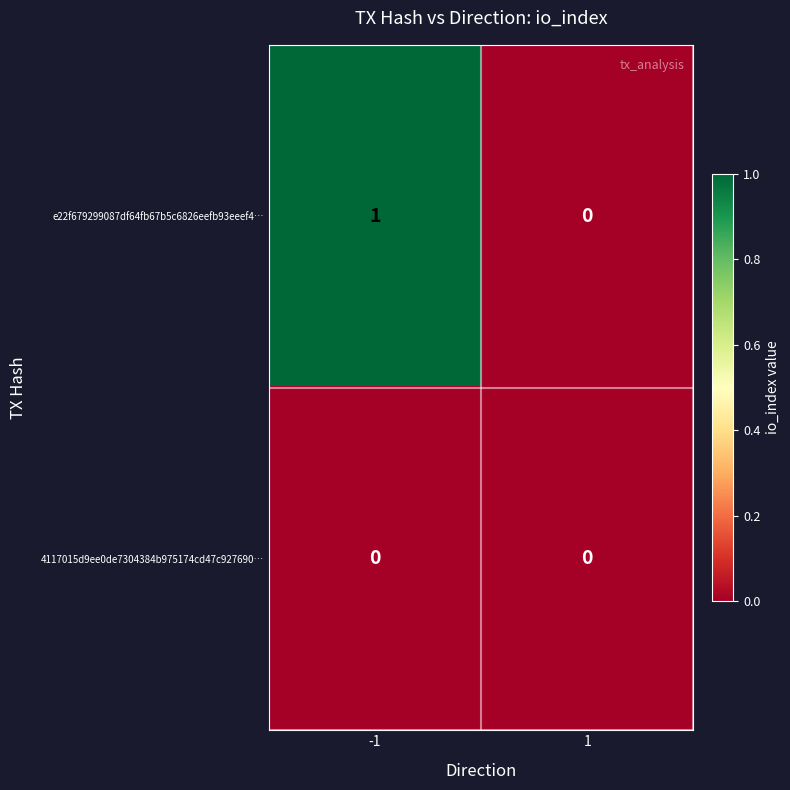

Reading left to right, extract all data points from this chart.

e22f679299087df64fb67b5c6826eefb93eeef4…: 1	0
4117015d9ee0de7304384b975174cd47c927690…: 0	0